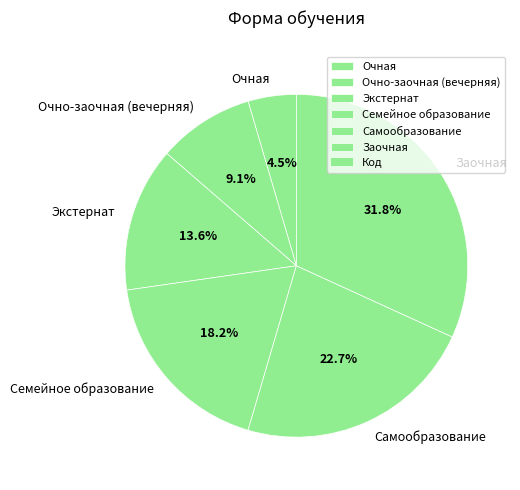

What percentage is NOT represented by Самообразование?

77.3%